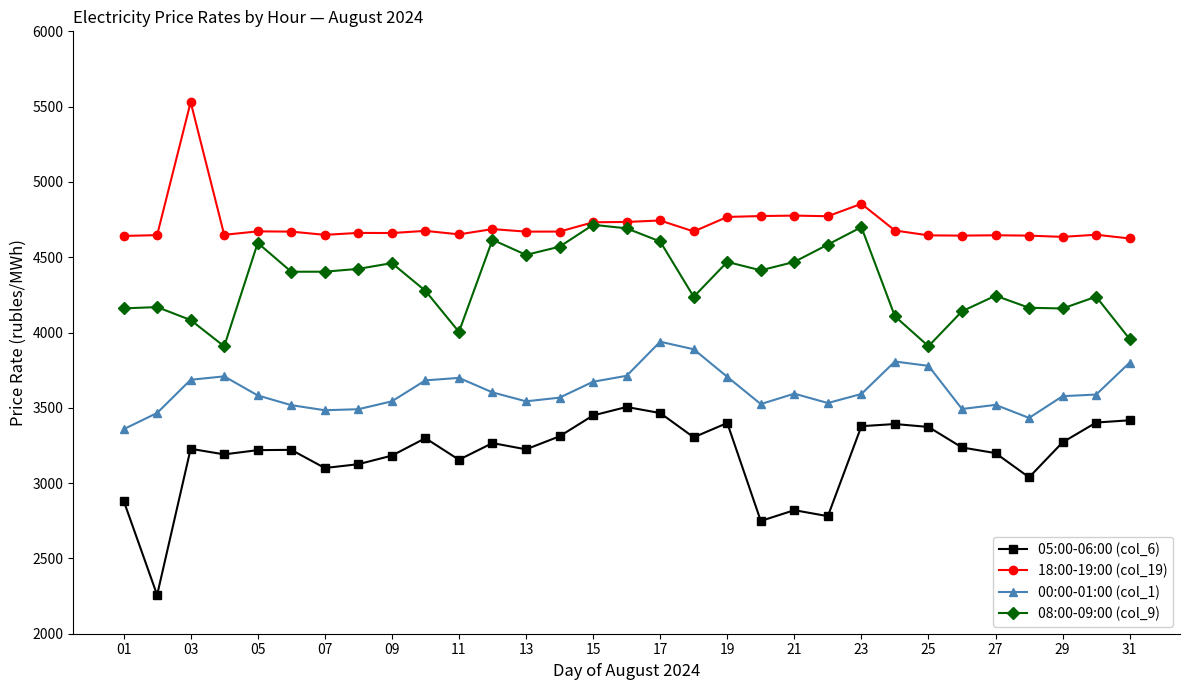

What is the maximum value for 00:00-01:00 (col_1)?

3939.0